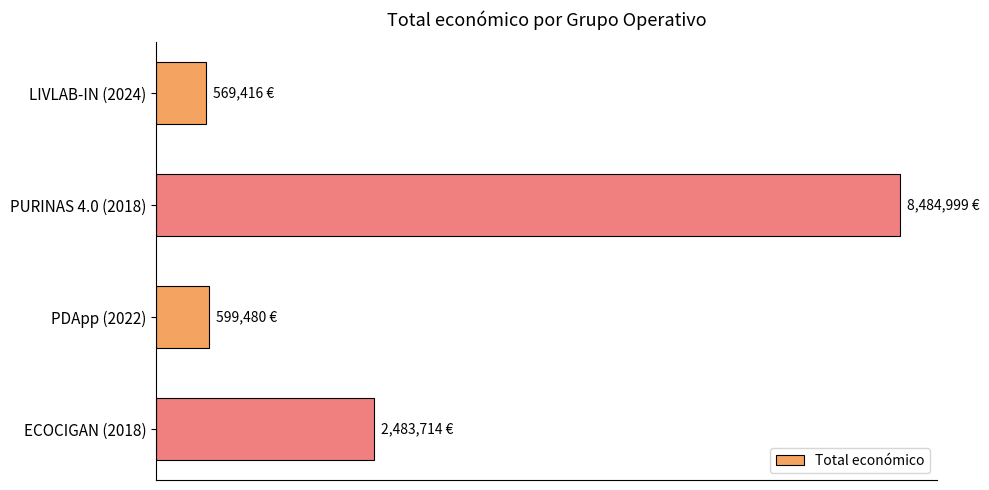

Are the bars horizontal?

Yes